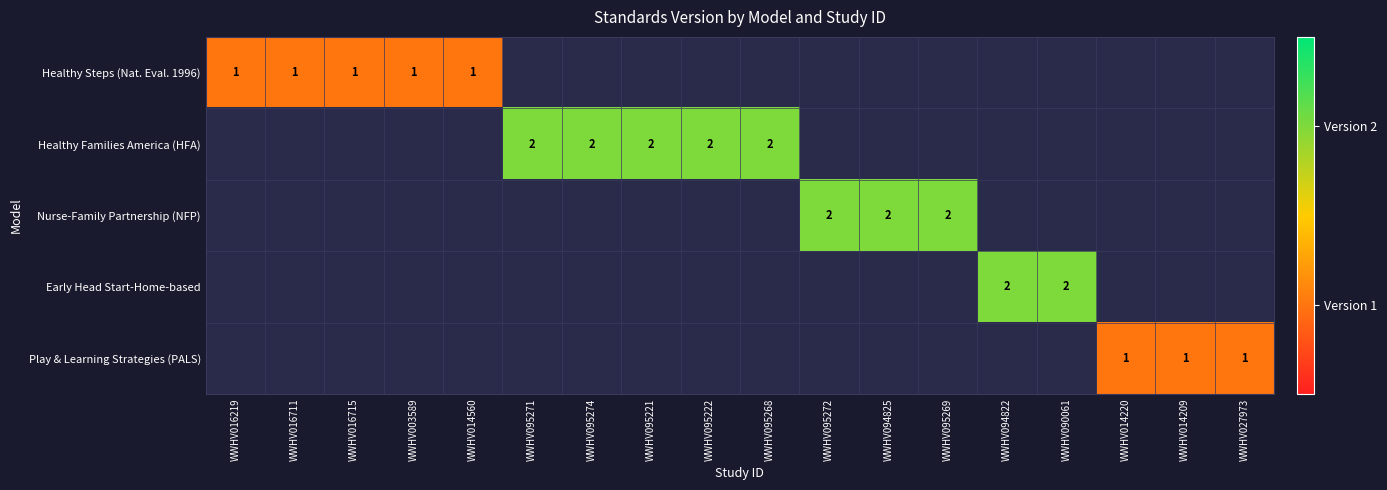

True or false: Early Head Start-Home-based has a value of 2 at WWHV094822.

True